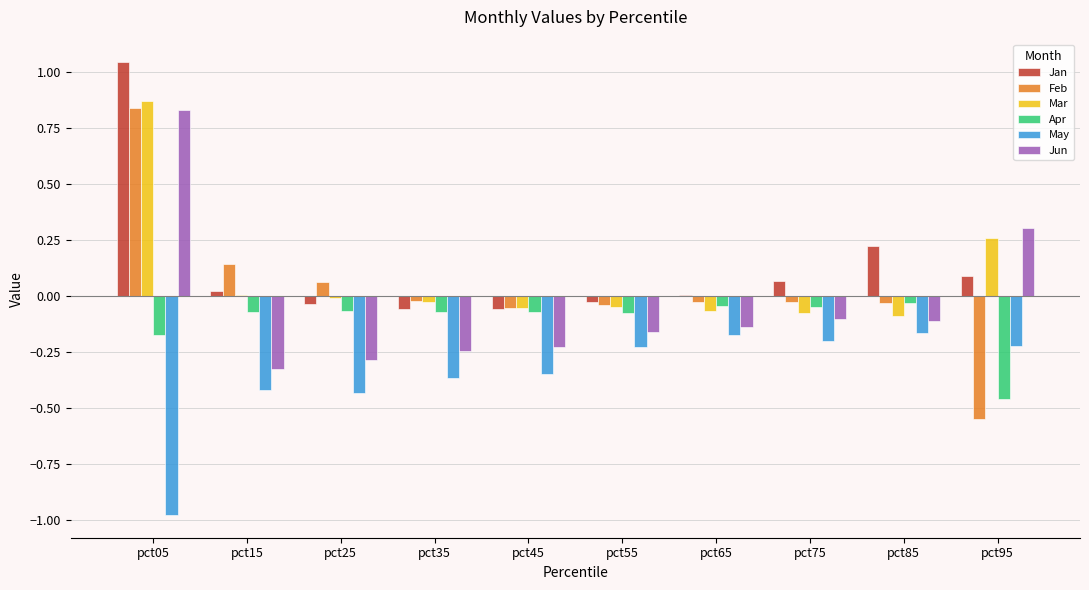

Is the value of Jun at pct65 greater than the value of Jan at pct55?

No